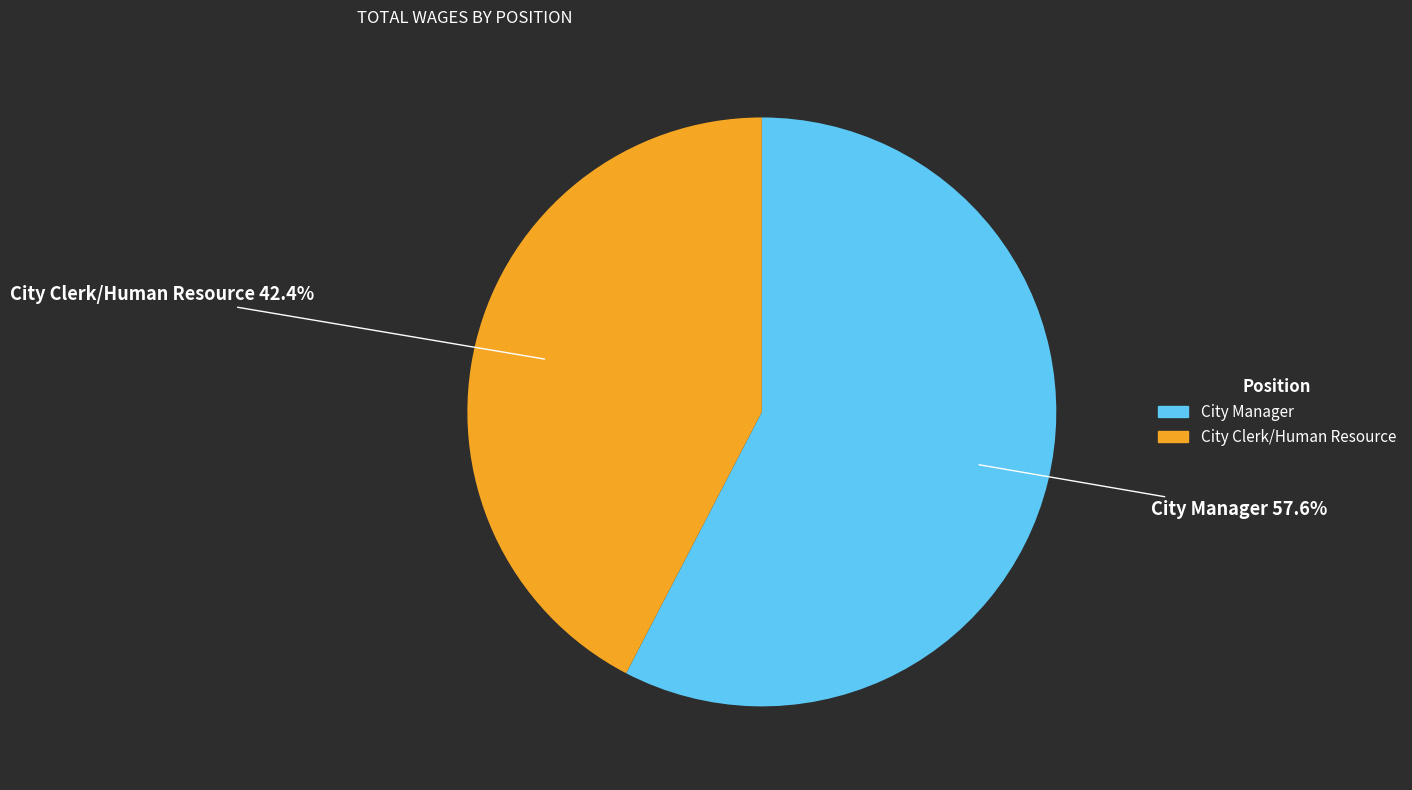

The City Clerk/Human Resource slice represents 55% of the pie. True or false?

False